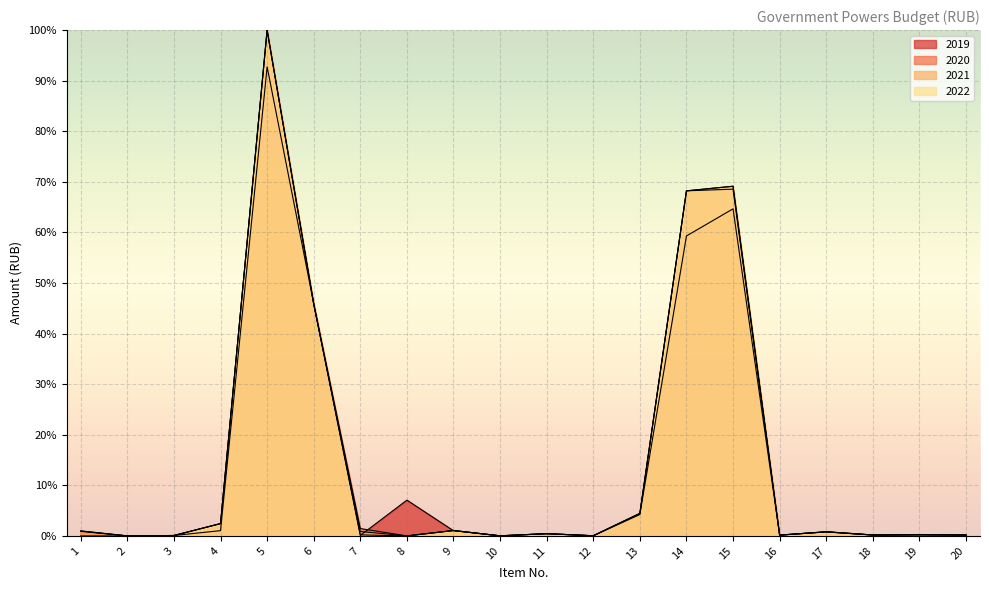

What is the maximum value shown in the chart?

100.0